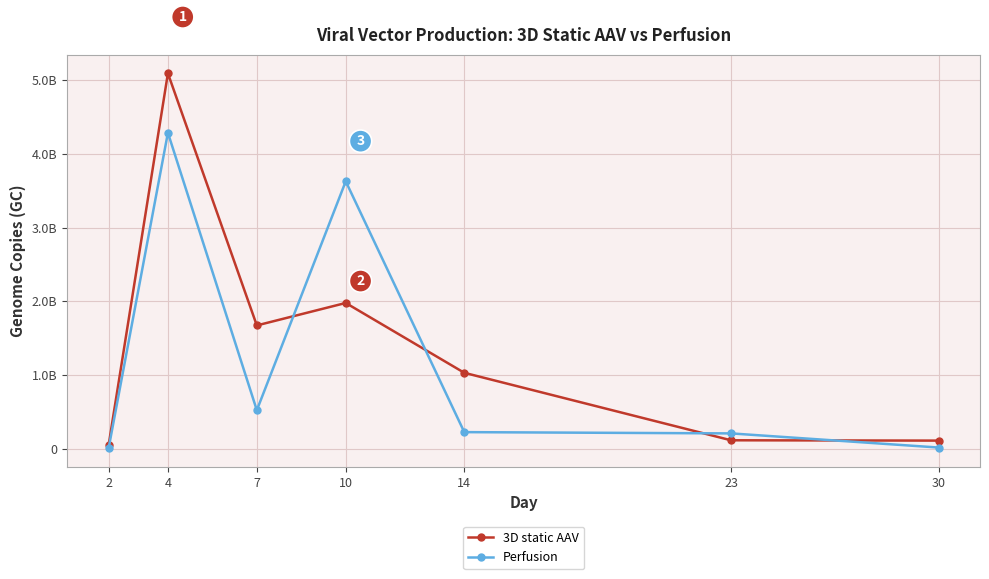

True or false: Perfusion has more than 1 interior local peaks.

True